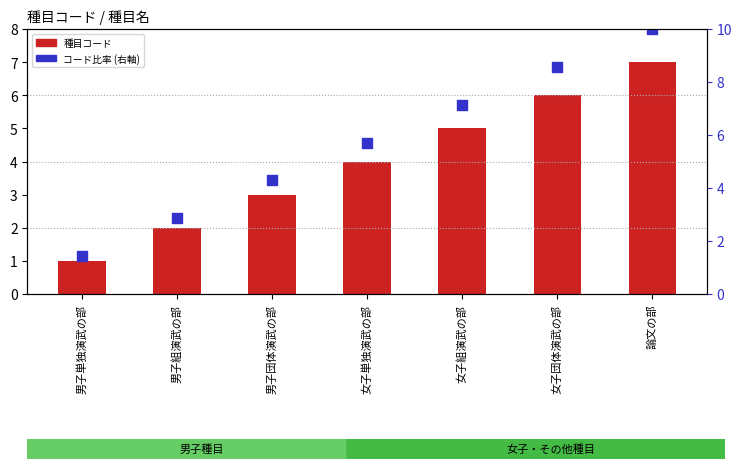

At which category is the sum across all series the highest?

論文の部